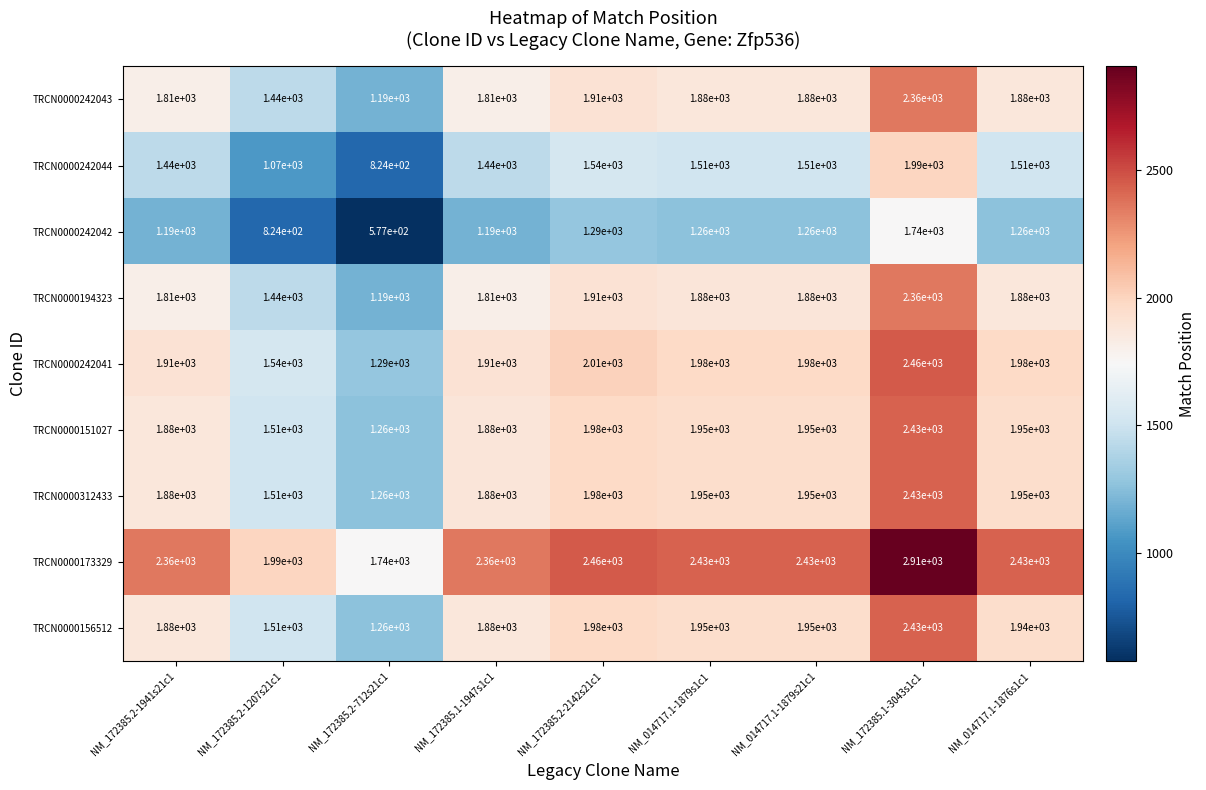

What is the difference between the maximum and minimum values in the TRCN0000242041 series?

1170